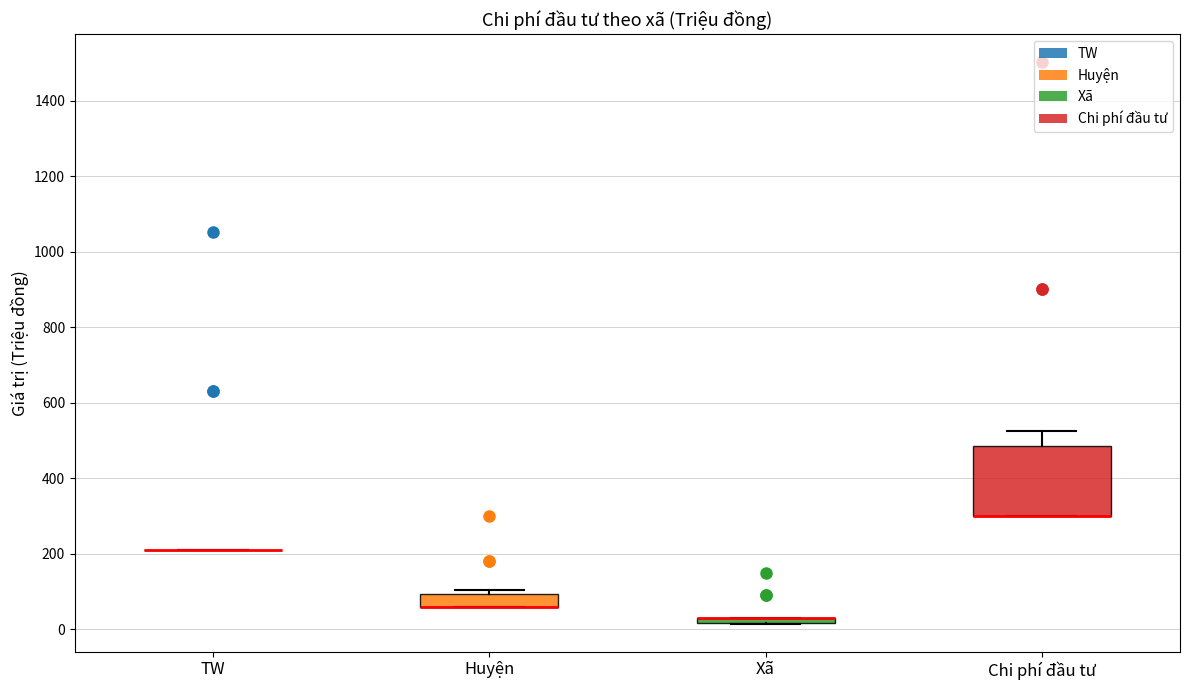

Which box is the tallest, from its lower edge to its upper edge?

Chi phí đầu tư